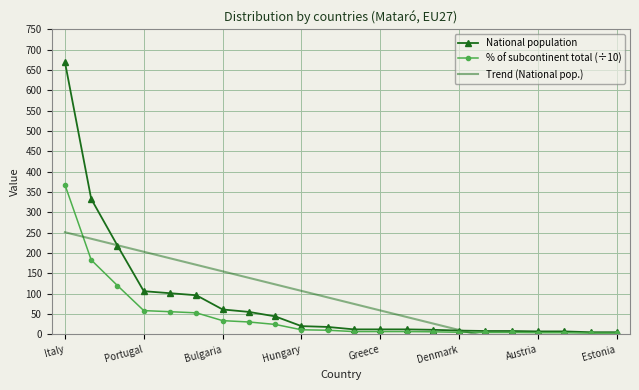

Which series has the largest range (max minus min)?

National population